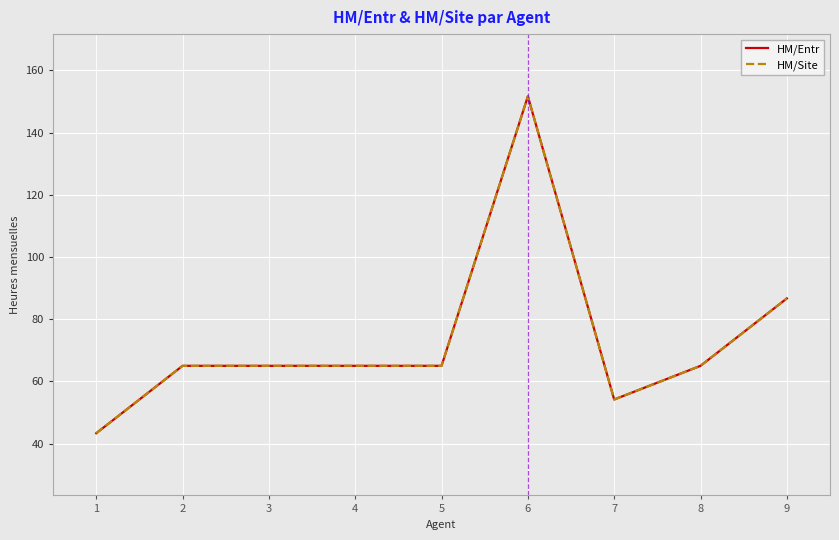

Is it true that HM/Entr equals 32.0 at 5?

False